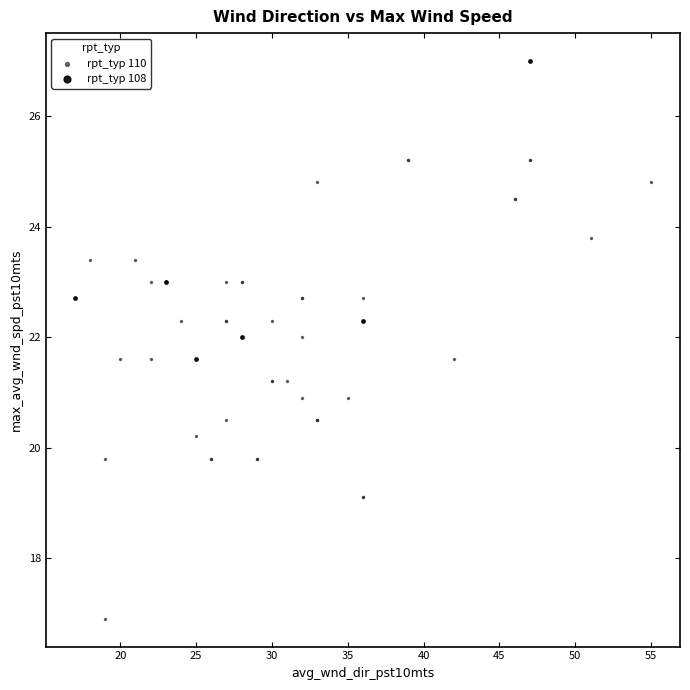

Which series has the largest Y range (max minus min)?

rpt_typ 110